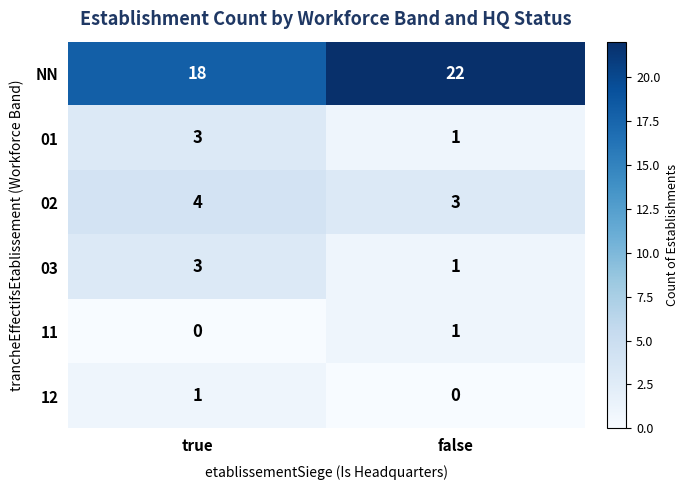

What is the greatest value displayed?

22